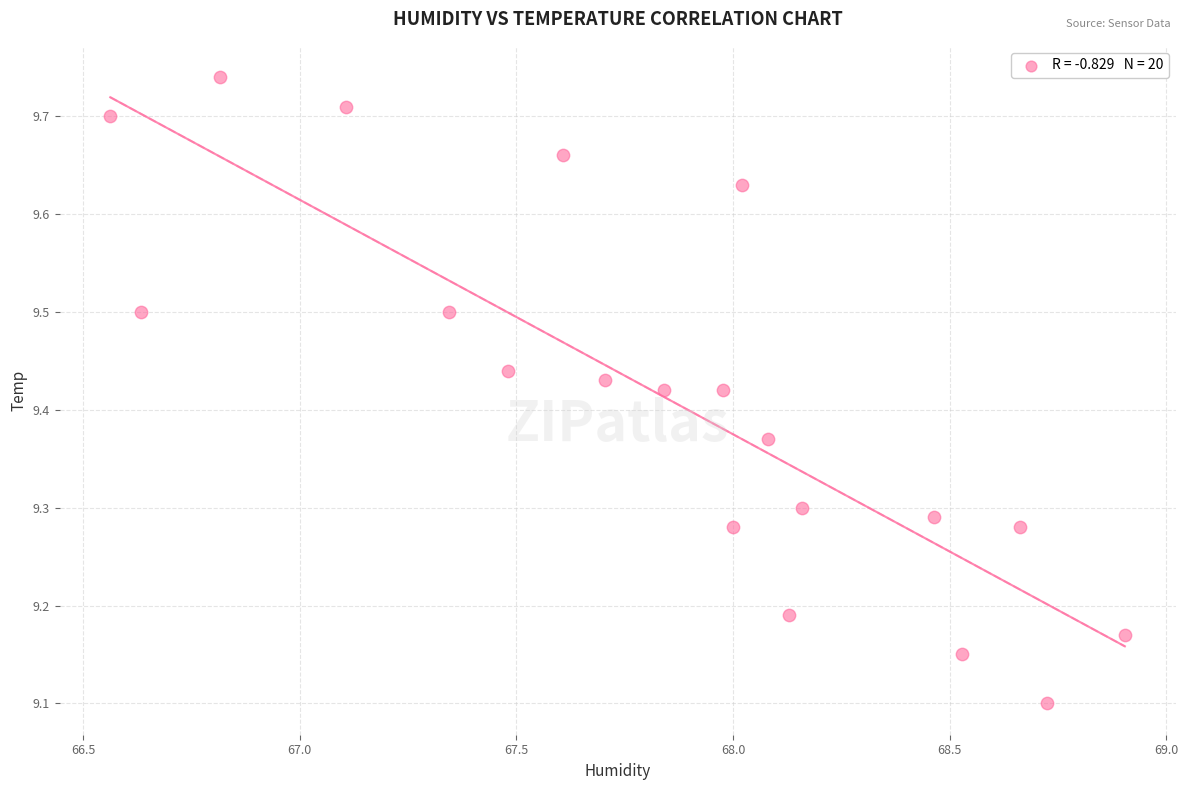

What Y value in the scatter plot is closest to 9?

9.1